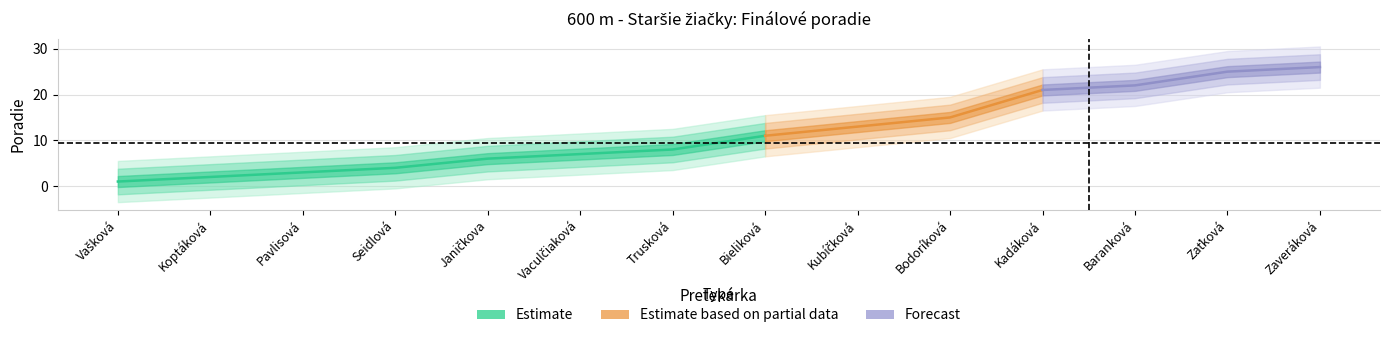

Reading left to right, transcribe all the data shown in this chart.

Vašková Adriána=1	Koptáková Michaela=2	Pavlisová Ivona=3	Seidlová Simona=4	Janičkova Katarína=6	Vaculčiaková Nia=7	Trusková Viktoria=8	Bieliková Barbora=11	Kubíčková Tereza=13	Bodoríková Simona=15	Kadáková Nina=21	Baranková Tamara=22	Zaťková Andrea=25	Zaveráková Lillian=26